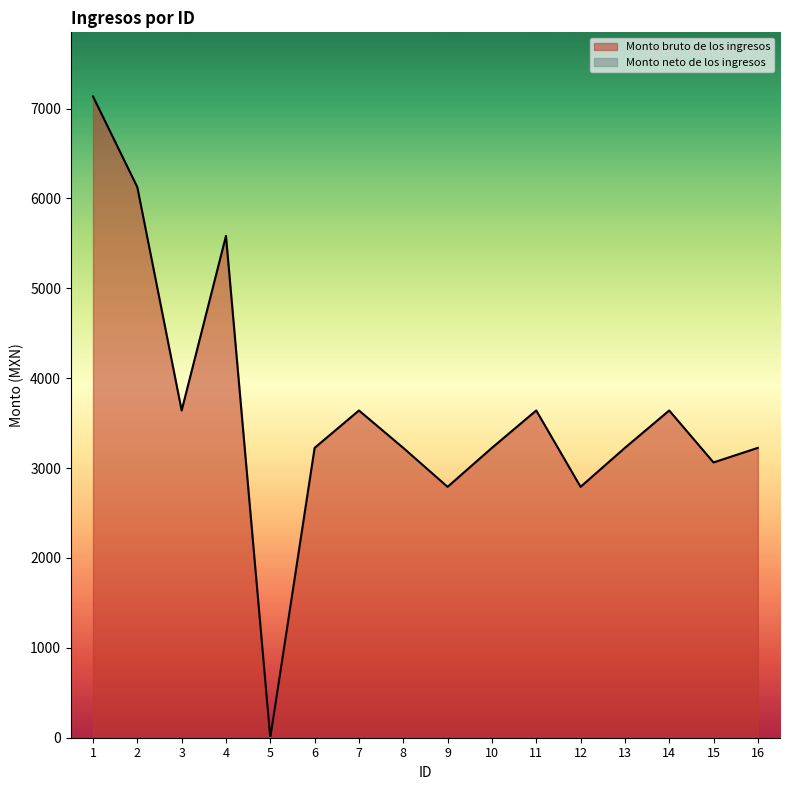

Which label corresponds to the smallest value in the chart?

5